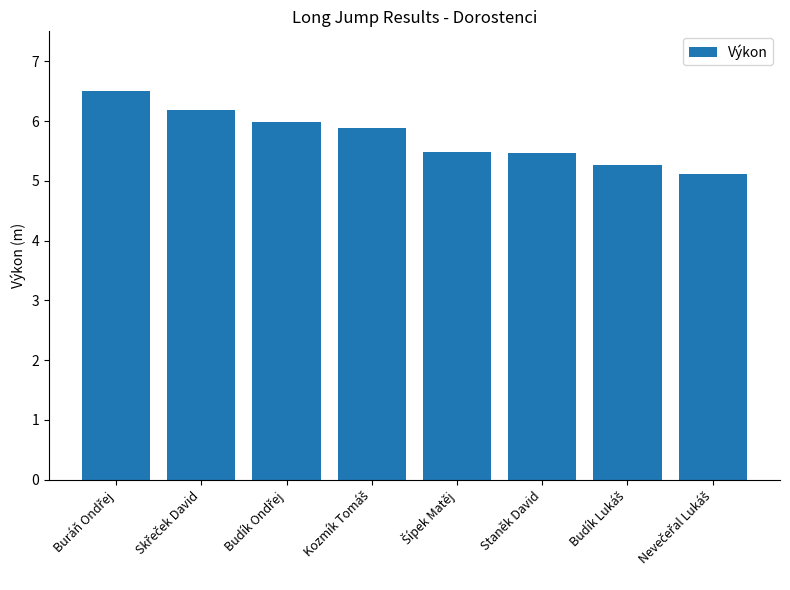

What value does the data have at Staněk David?

5.5